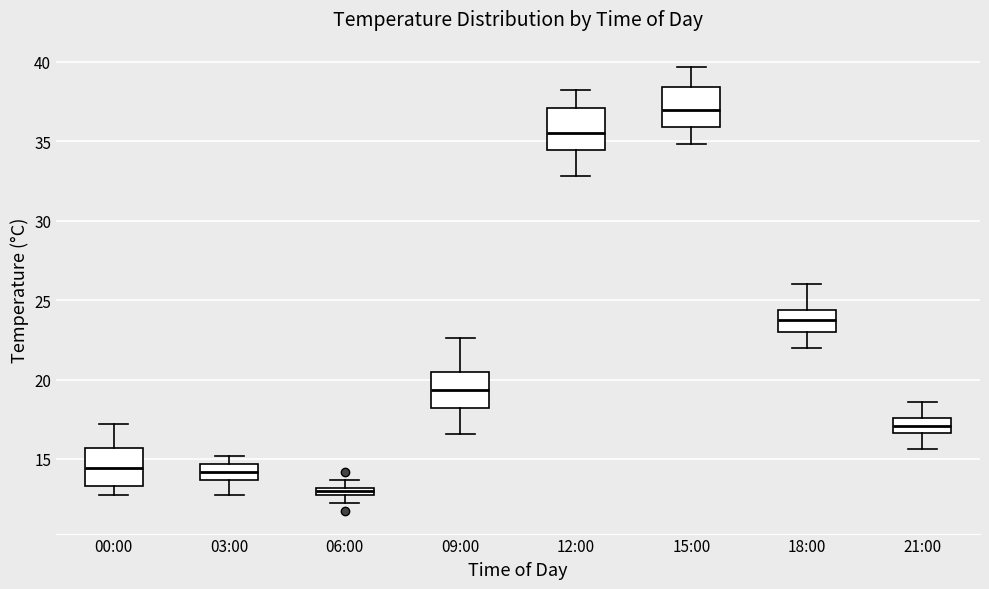

Which box has the lowest median line?

06:00